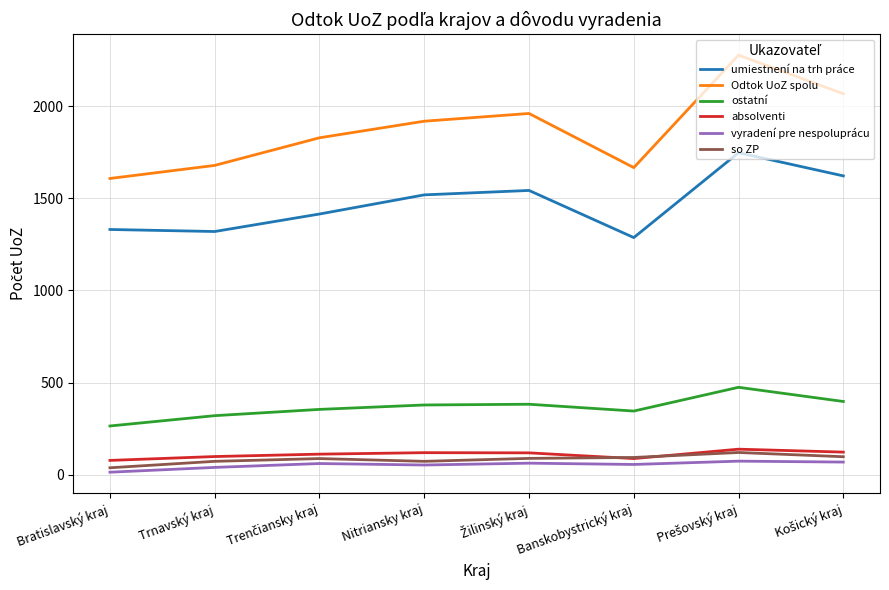

What is the lowest value of the umiestnení na trh práce series?

1287